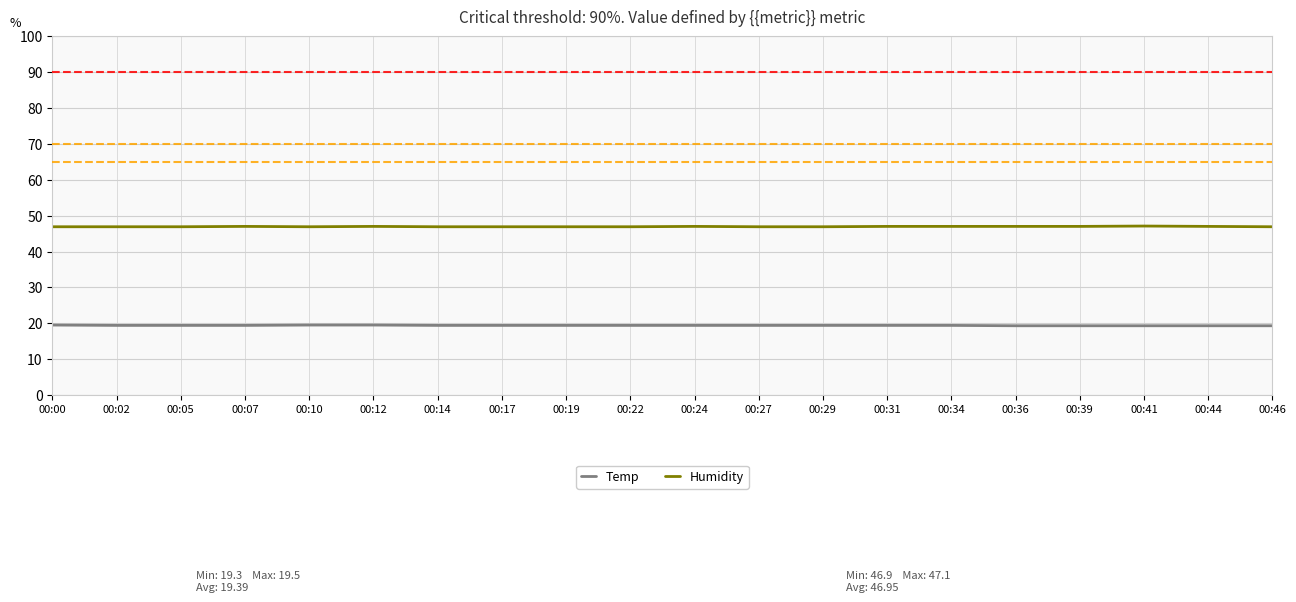

What is the minimum value for Humidity?

46.9